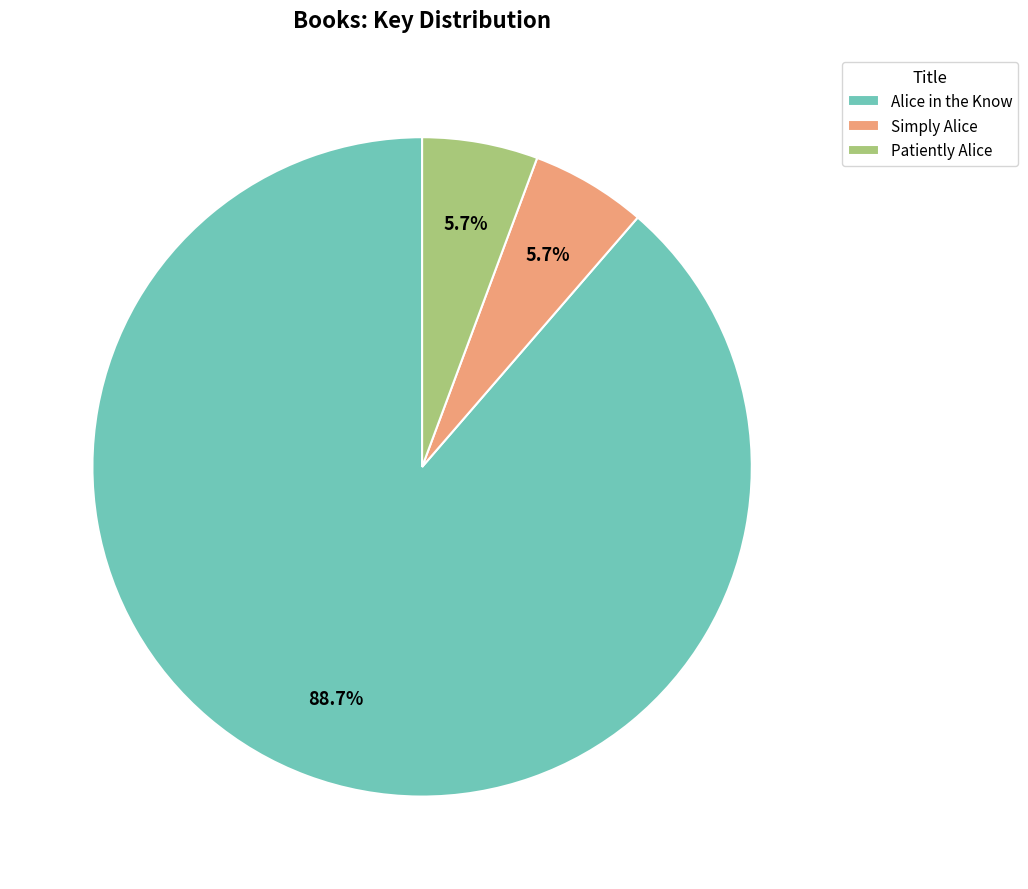

To the nearest percent, what is the combined percentage of Alice in the Know and Patiently Alice?

94%